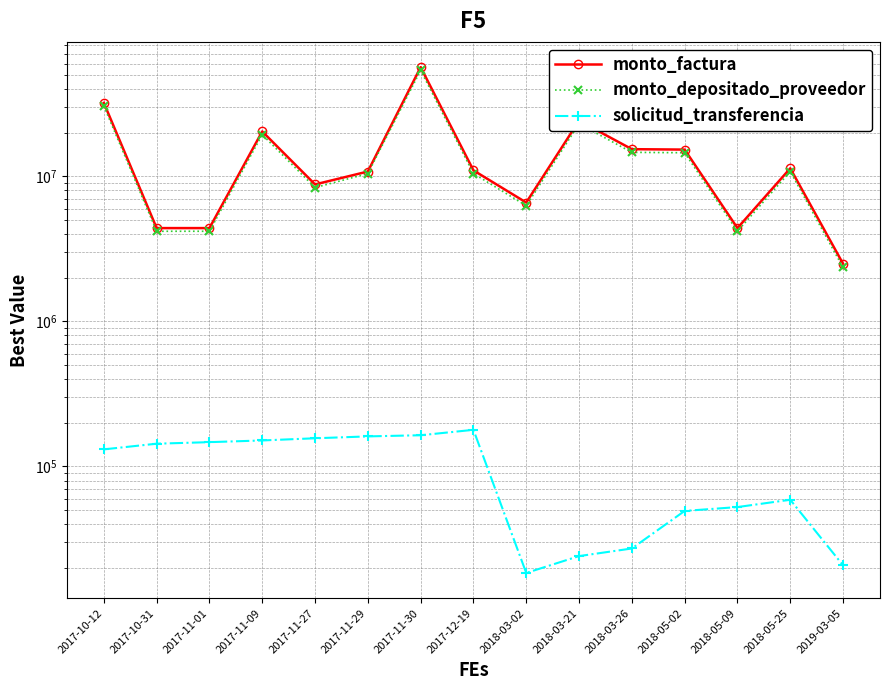

How many series are shown in this chart?

3